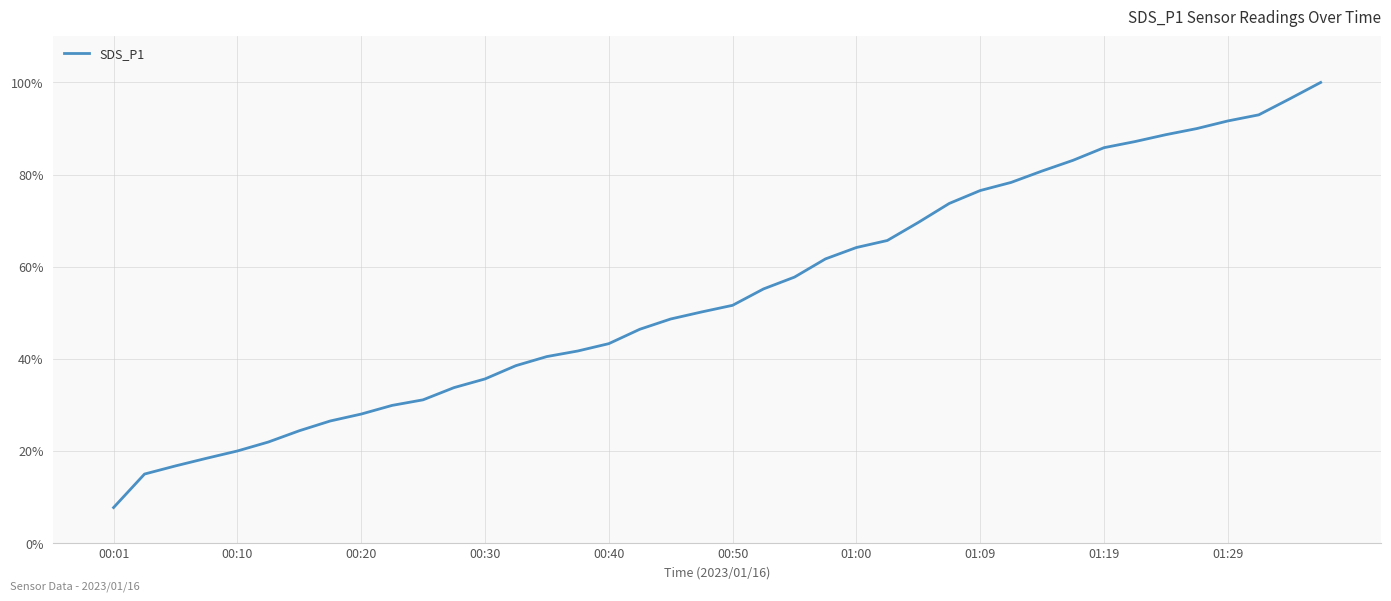

What is the greatest value displayed?

100.0